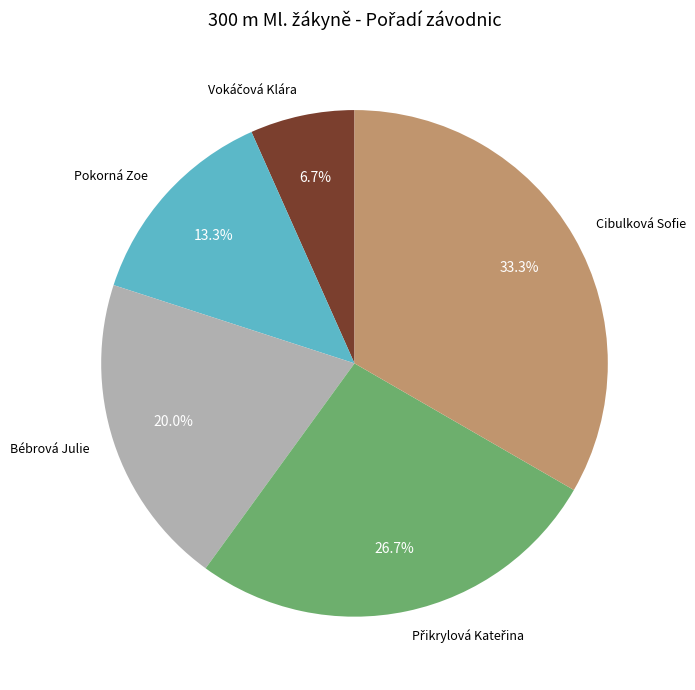

Is the sum of Bébrová Julie and Pokorná Zoe greater than half?

No